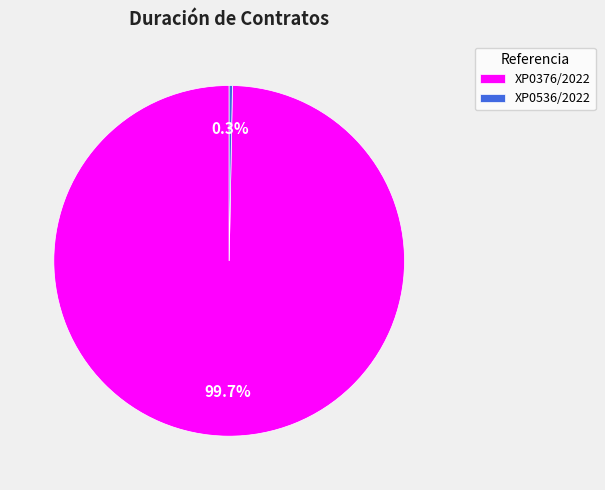

To the nearest percent, what is the combined percentage of XP0376/2022 and XP0536/2022?

100%